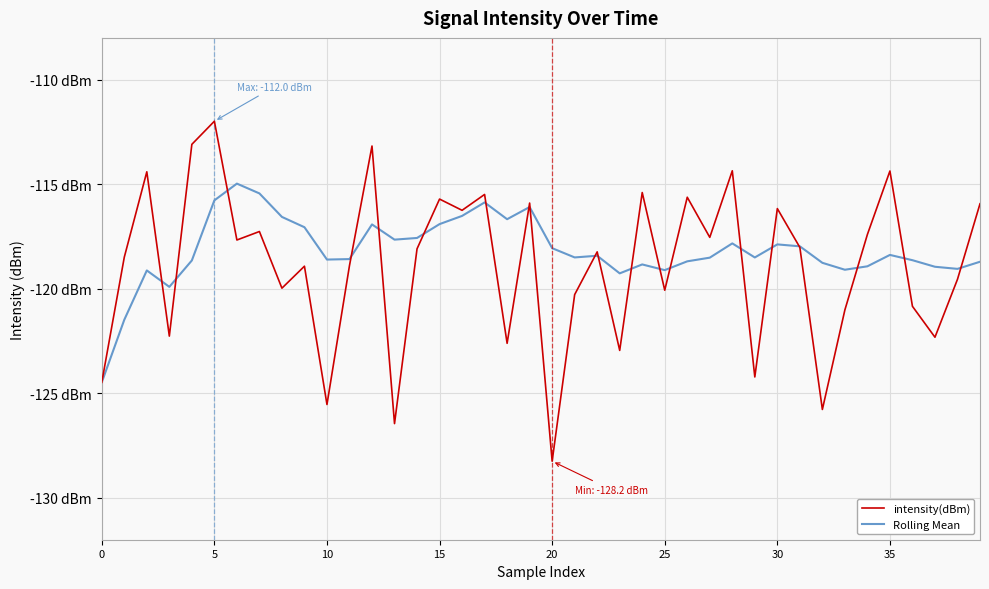

True or false: intensity(dBm) and Rolling Mean cross at least once.

True